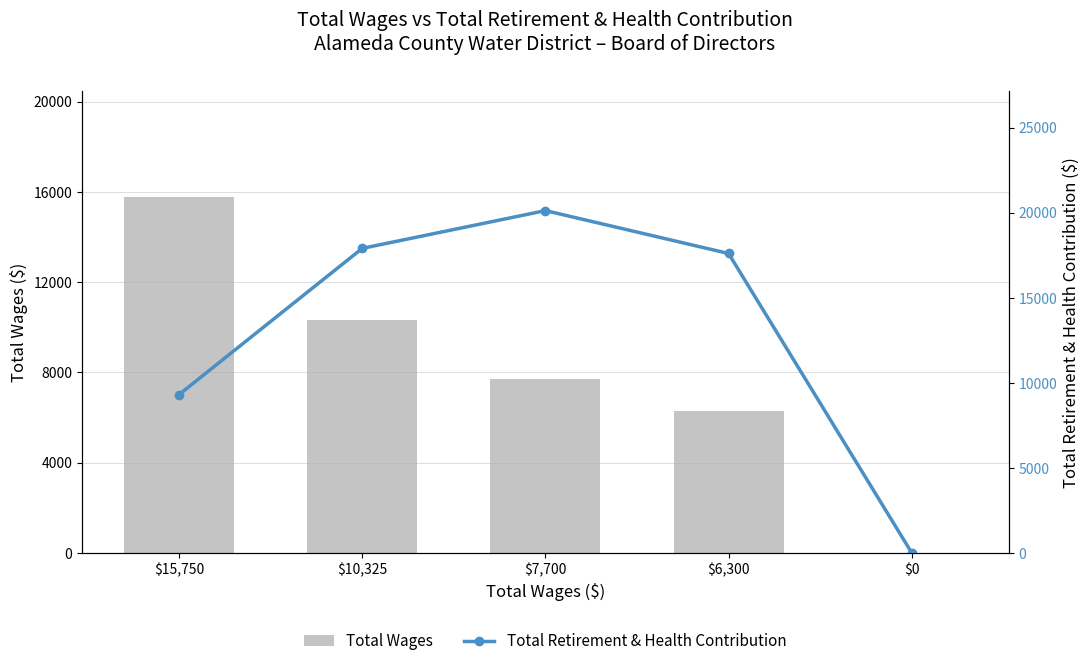

What is the spread (max minus min) of values at $6,300?

11297